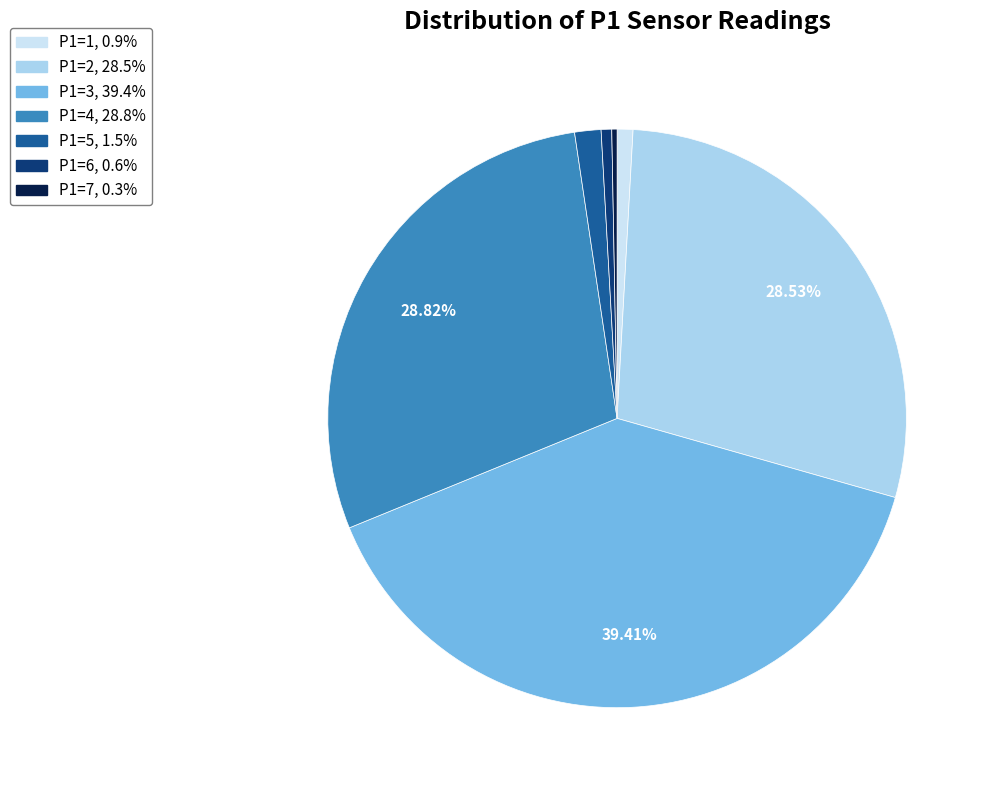

How many segments does this pie chart have?

7